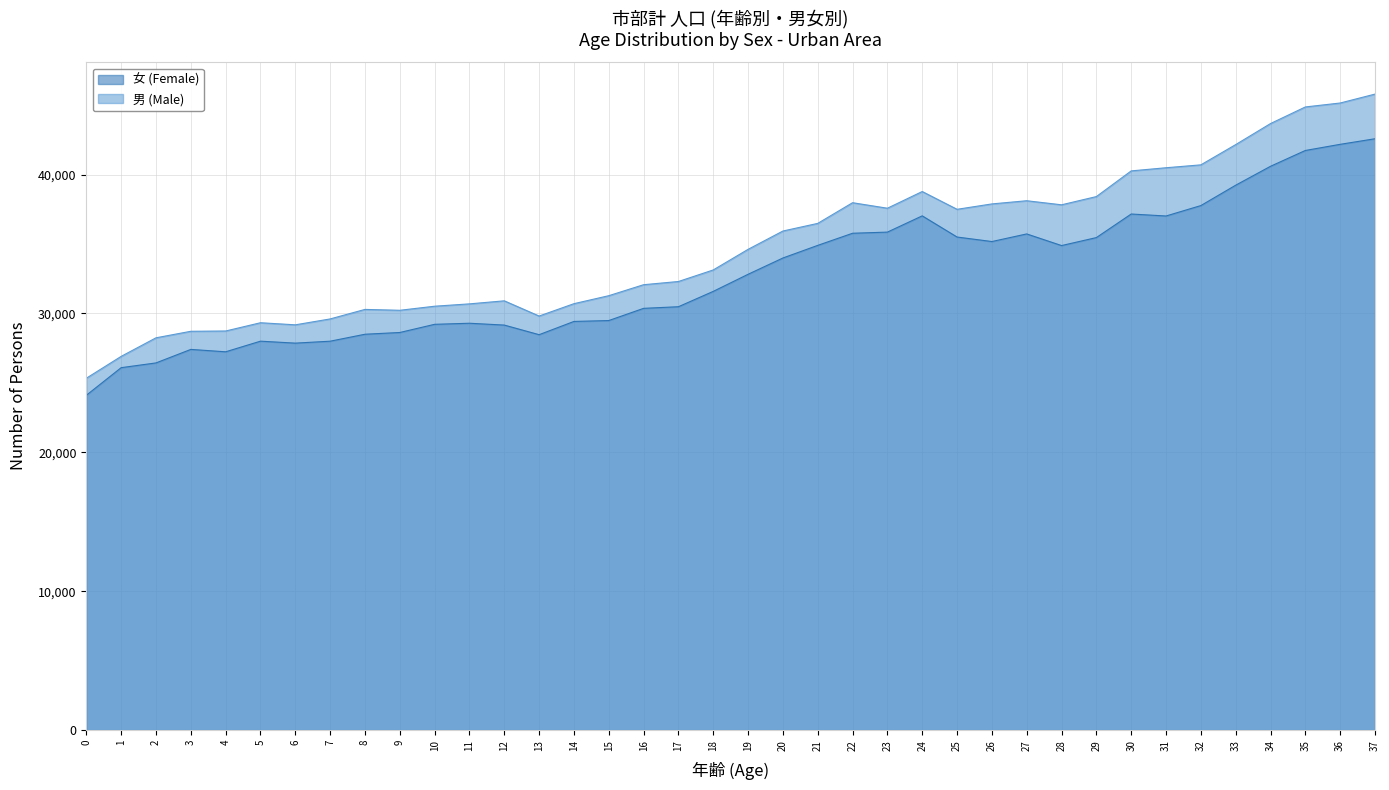

Reading left to right, extract all data points from this chart.

女 (Female) - line: 24111	26099	26441	27414	27242	28007	27866	28005	28506	28632	29221	29298	29166	28474	29428	29492	30371	30488	31593	32824	33997	34906	35779	35861	37031	35507	35182	35730	34892	35467	37164	37022	37772	39239	40601	41740	42183	42584
男 (Male) - line: 25338	26912	28249	28719	28739	29334	29184	29608	30294	30231	30524	30693	30912	29816	30707	31282	32073	32304	33136	34620	35939	36489	37978	37581	38783	37503	37891	38120	37827	38420	40269	40496	40704	42163	43678	44874	45158	45800